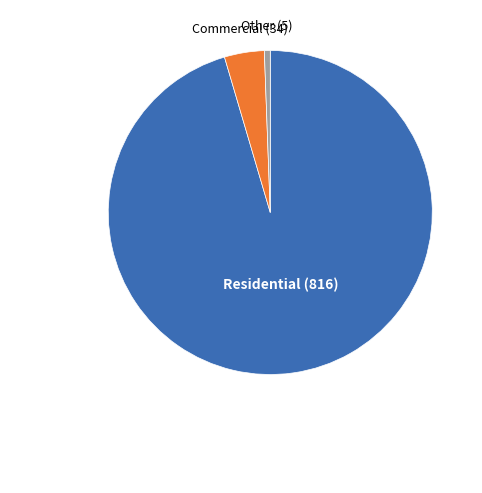

Does any single category account for the majority?

Yes